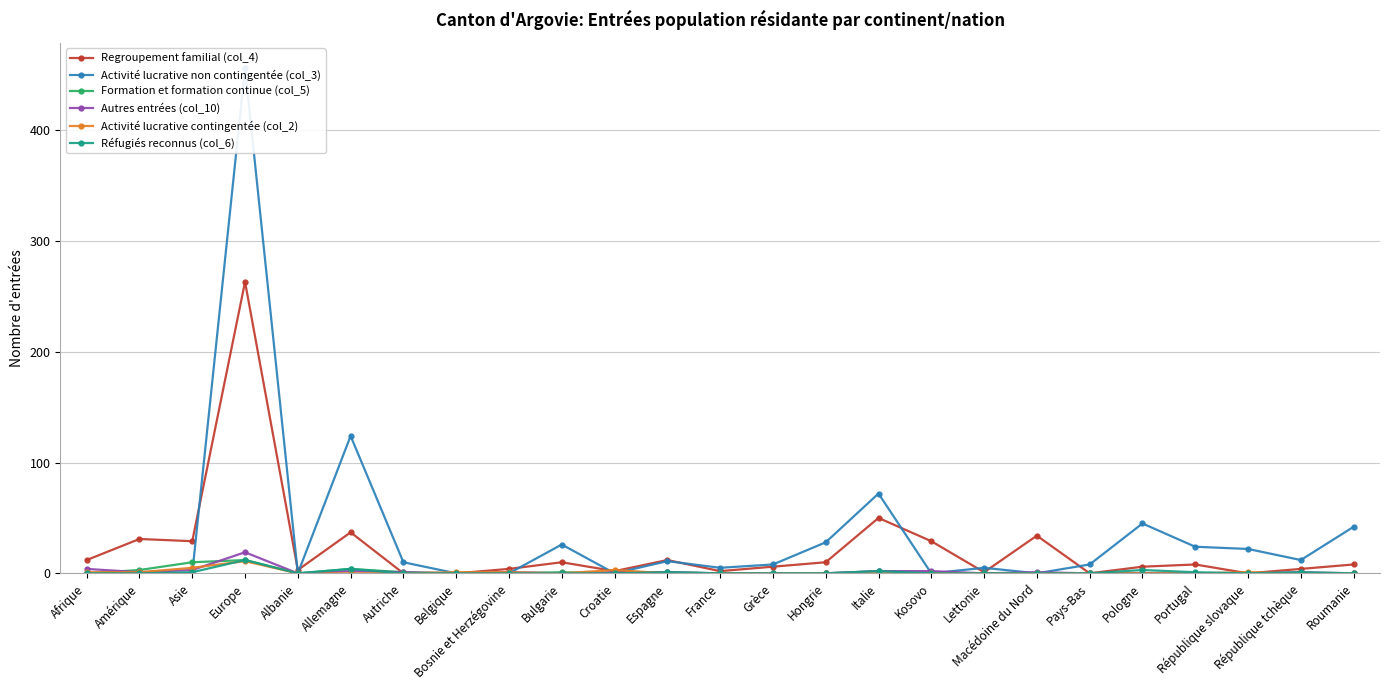

Where is the first local minimum for Activité lucrative non contingentée (col_3)?

Albanie